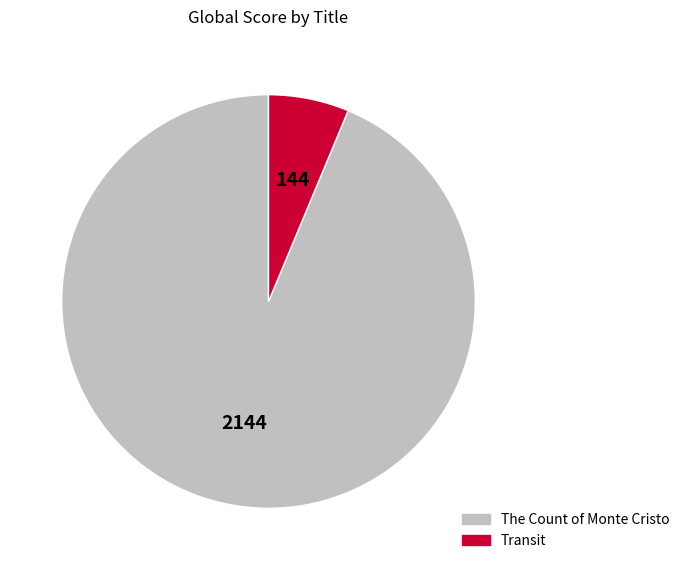

Rank the categories by value from lowest to highest.

Transit, The Count of Monte Cristo